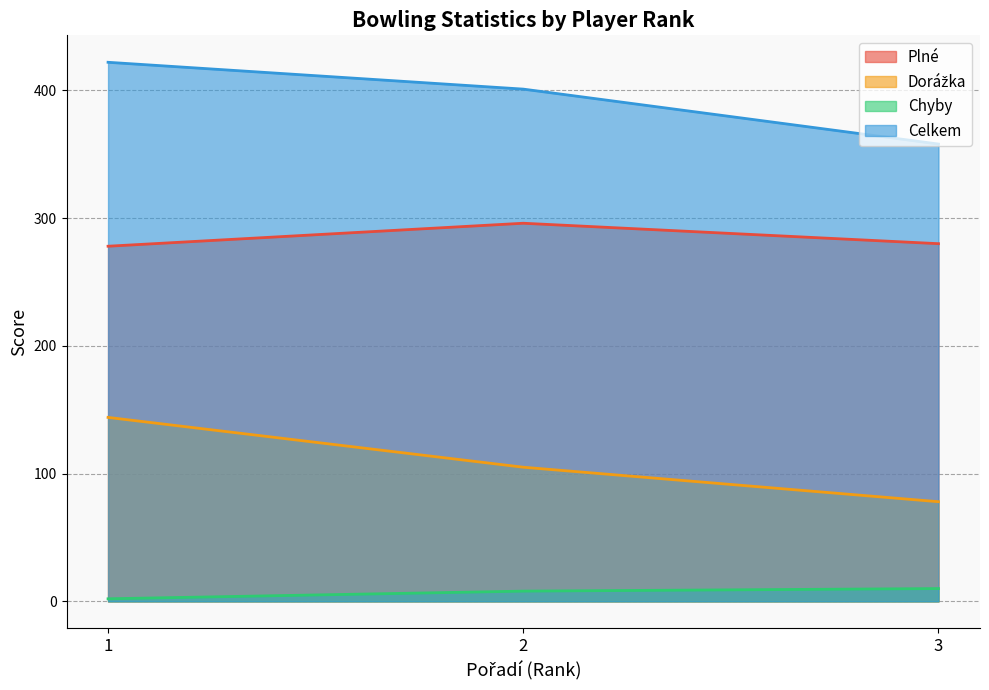

At how many categories does at least one series exceed 144?

3